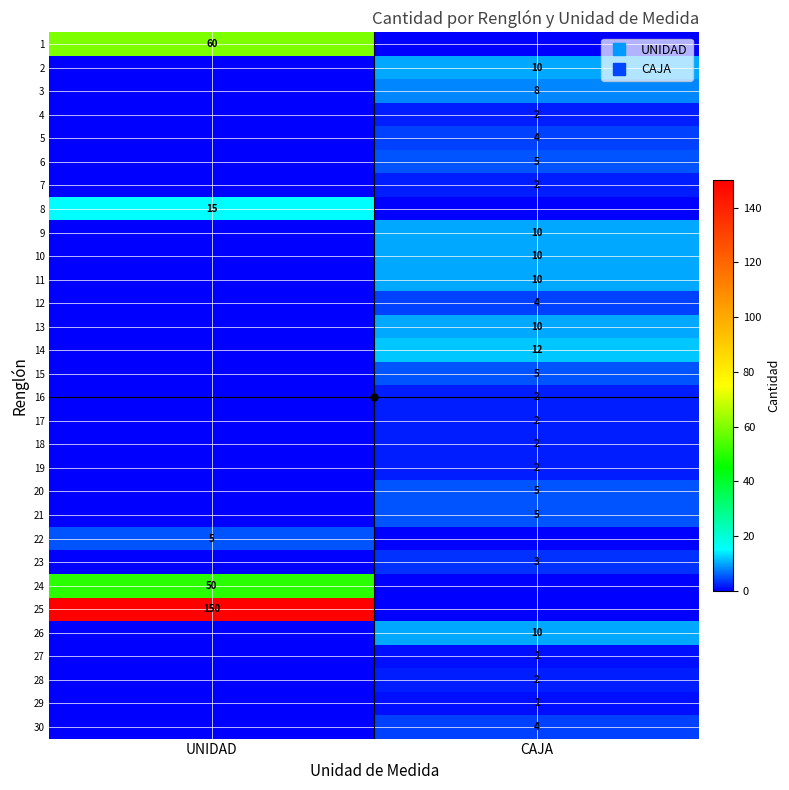

What is the sum of all 1 values?

60